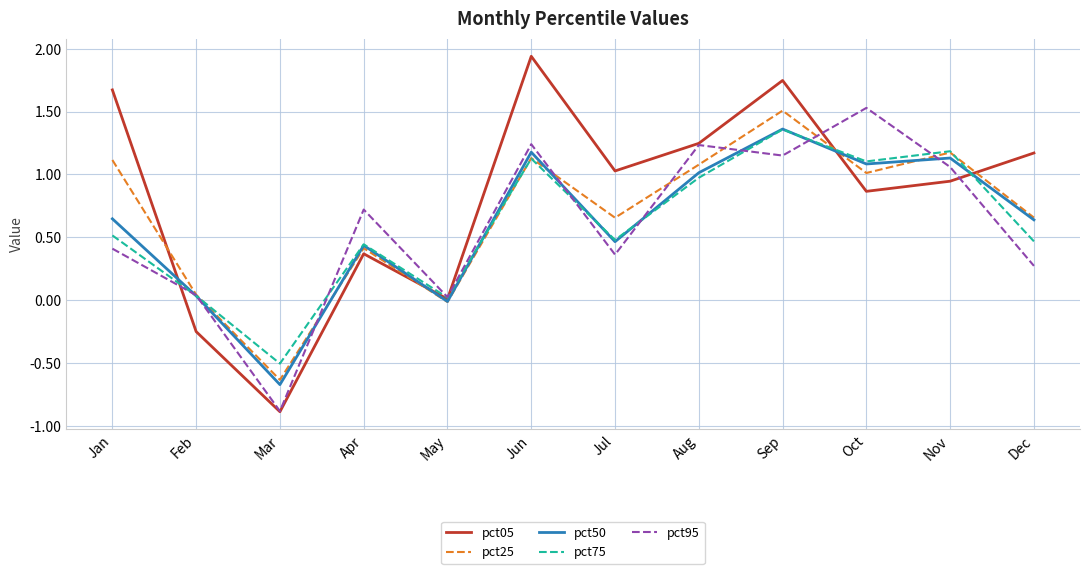

Which series has the widest spread of values?

pct05